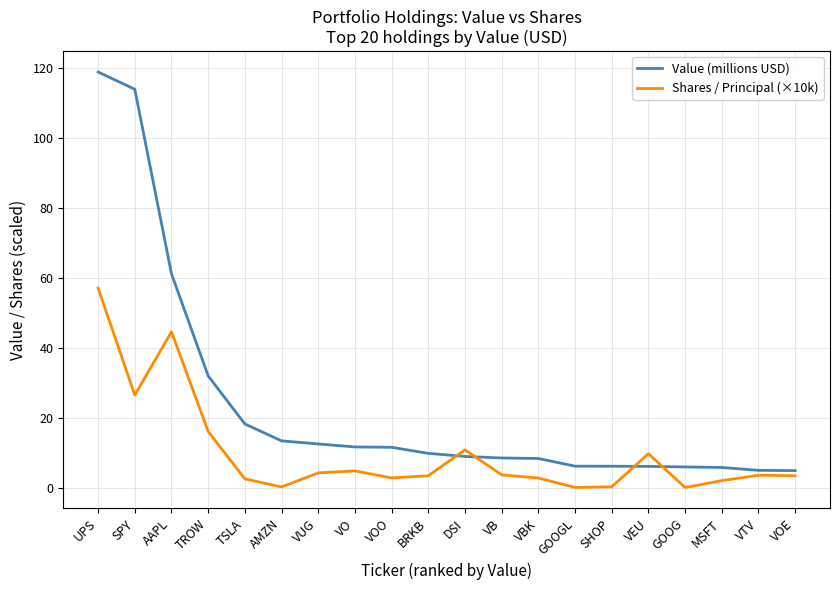

What are all the series names shown in the legend?

Value (millions USD), Shares / Principal (×10k)